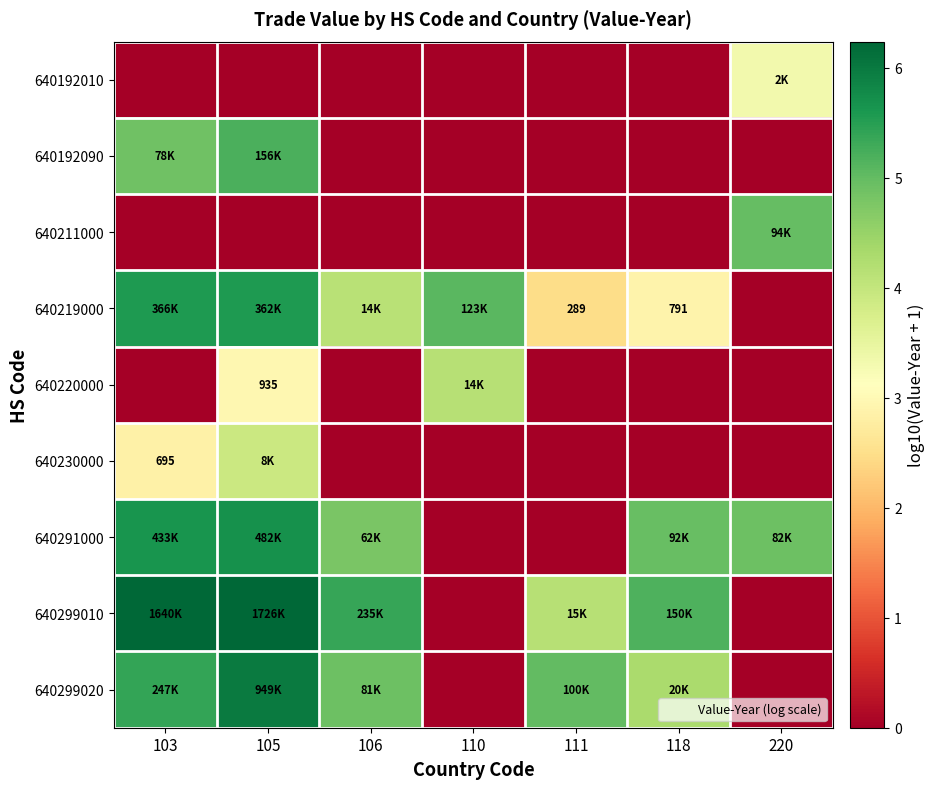

What is the difference between the 640211000 values at 110 and 220?

5.0